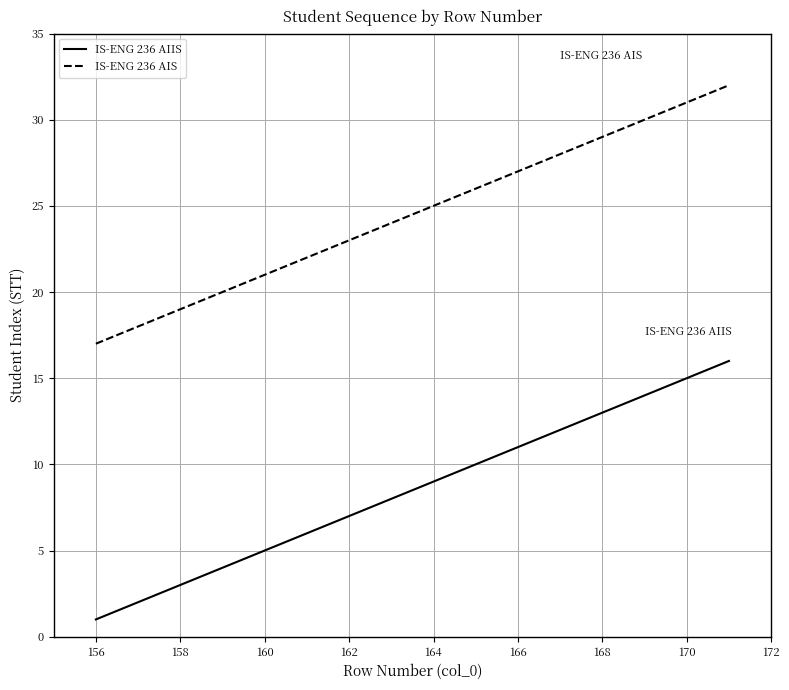

Which series has the largest total across all categories?

IS-ENG 236 AIS